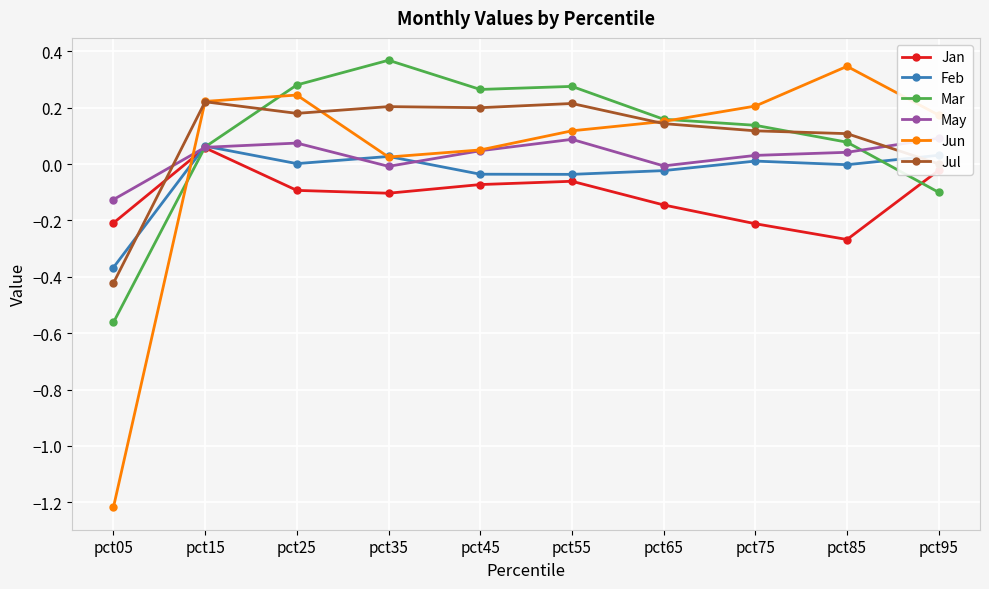

How many lines are shown in the chart?

6